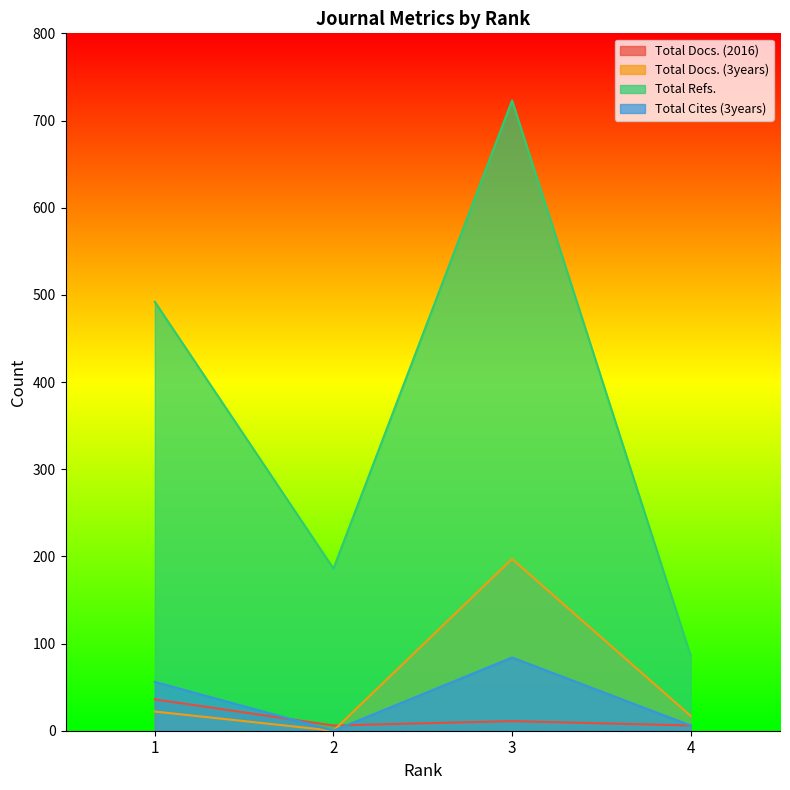

The value of Total Docs. (2016) at 1 is 54. True or false?

False